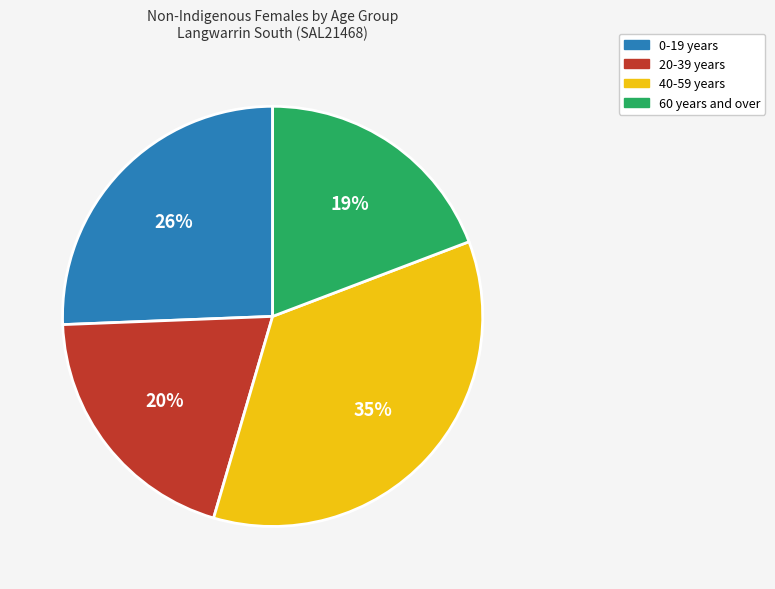

How many segments does this pie chart have?

4